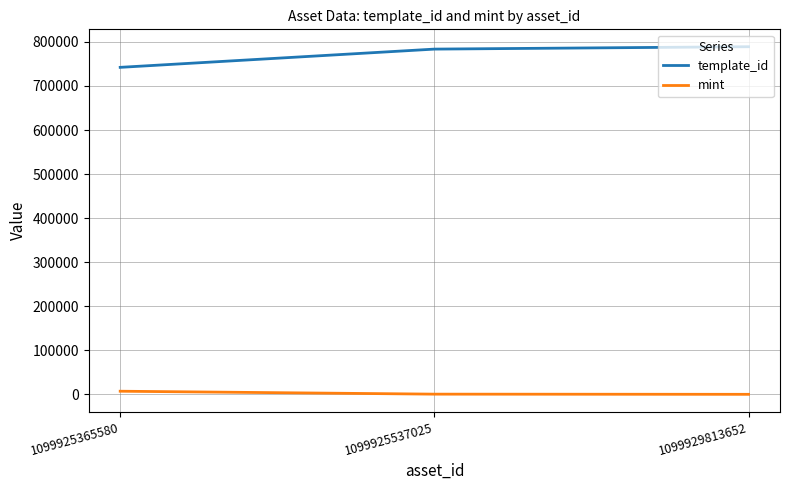

Which series has the widest spread of values?

template_id